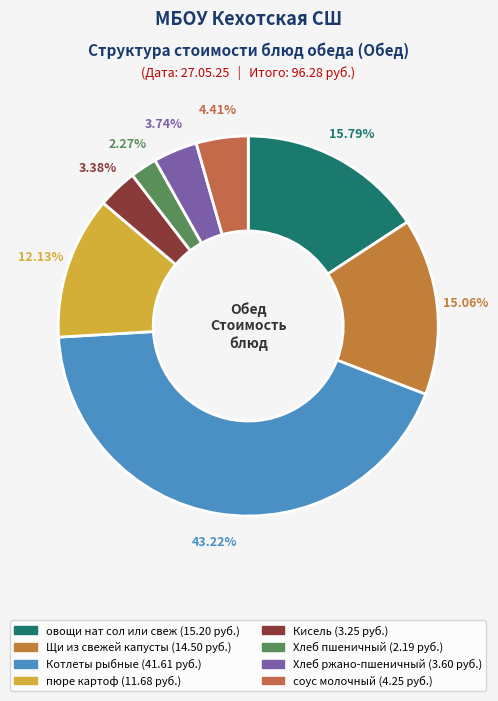

Which slice is the largest?

Котлеты рыбные